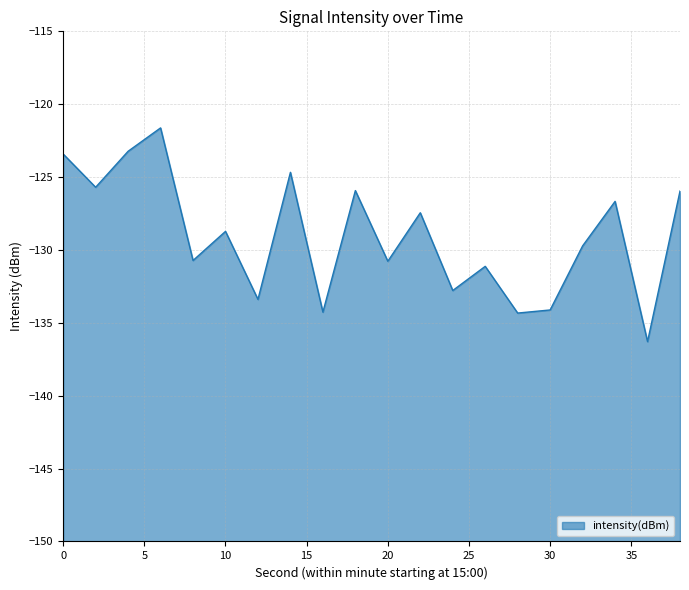

What is the smallest value displayed?

-136.3